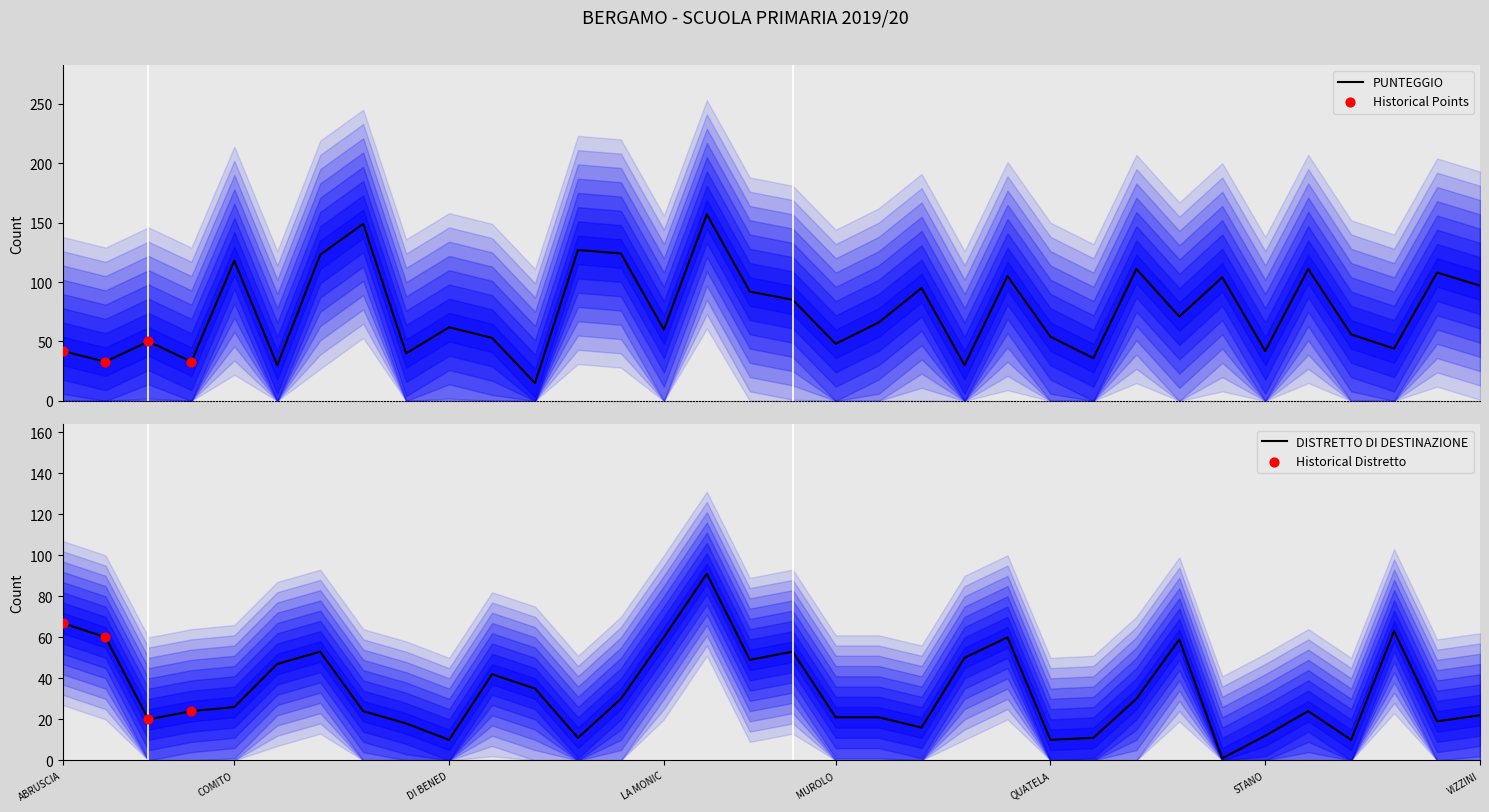

Which series has the largest total across all categories?

PUNTEGGIO